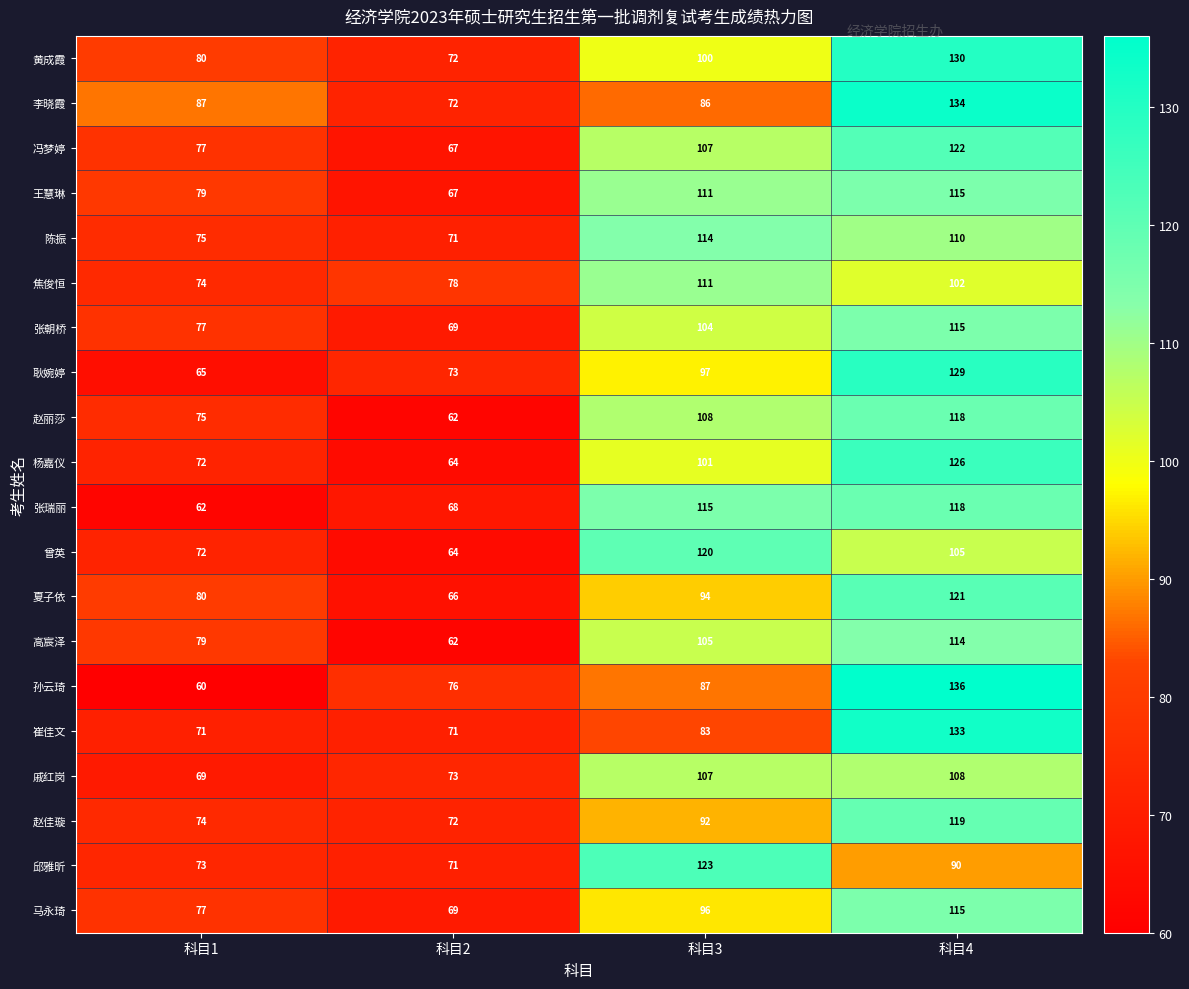

True or false: 孙云琦 has a value of 87 at 科目3.

True